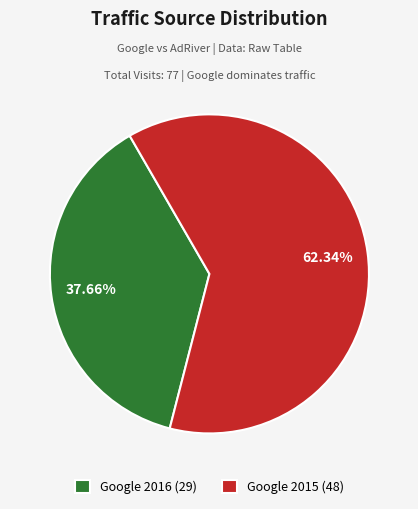

Is Google 2015 (48) the majority of the pie?

Yes